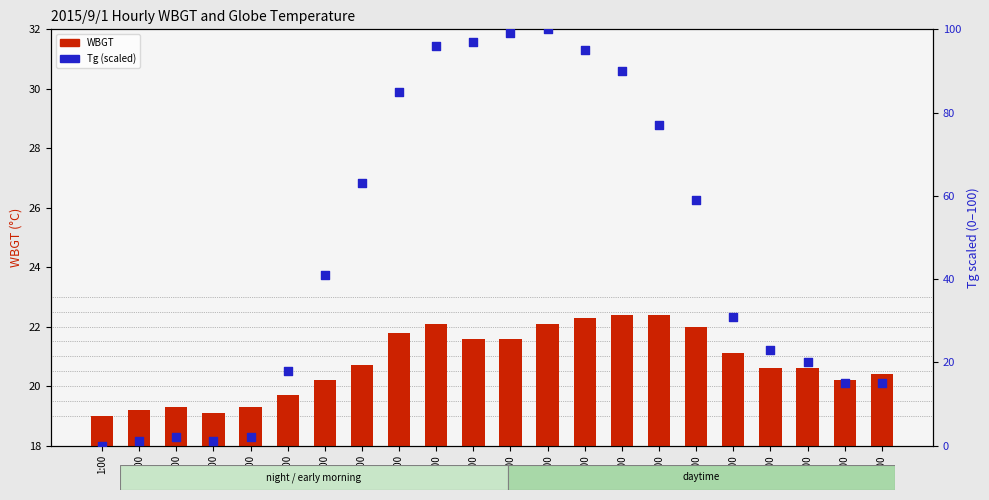

What are all the series names shown in the legend?

WBGT, Tg